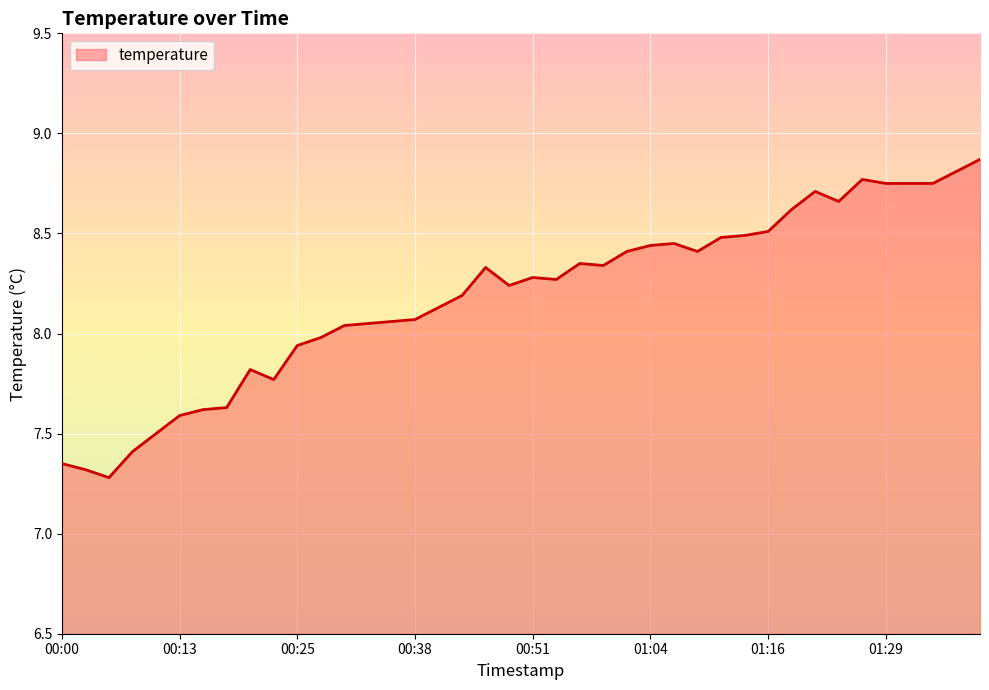

How many lines are shown in the chart?

1